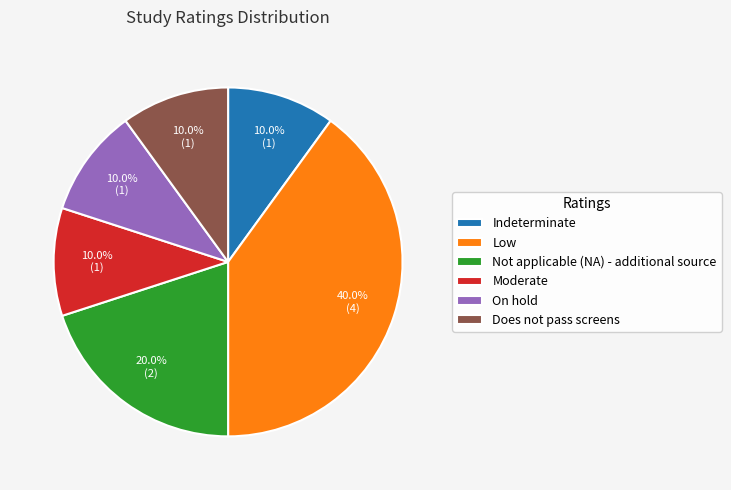

Count the number of slices in the pie.

6